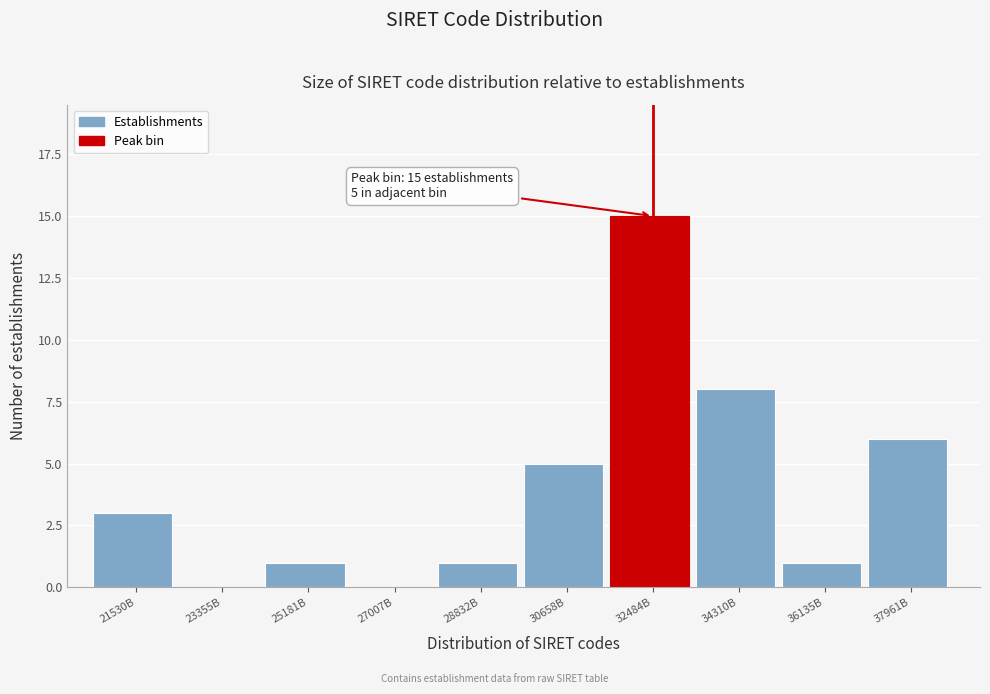

Reading left to right, transcribe all the data shown in this chart.

21530B=3	23355B=0	25181B=1	27007B=0	28832B=1	30658B=5	32484B=15	34310B=8	36135B=1	37961B=6